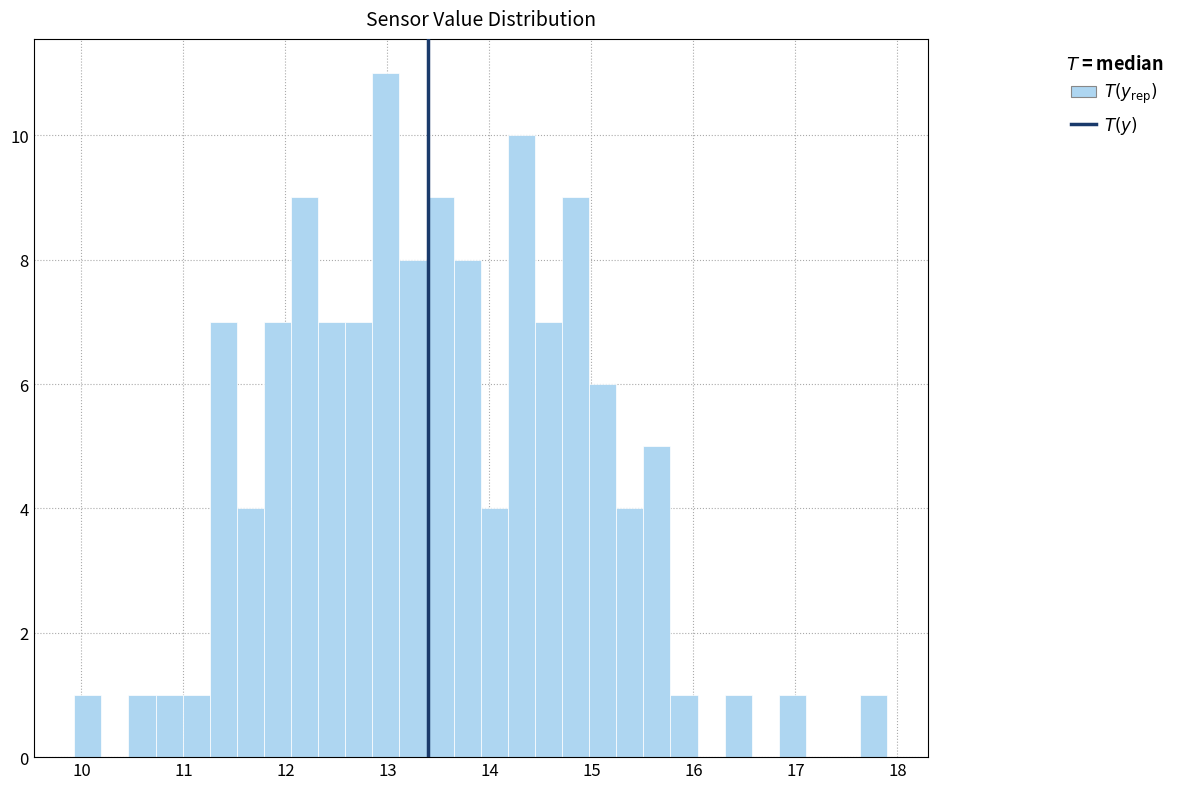

Around what value on the x-axis is the tallest bar? Give the approximate position of its centre, as read against the axis.

13.0